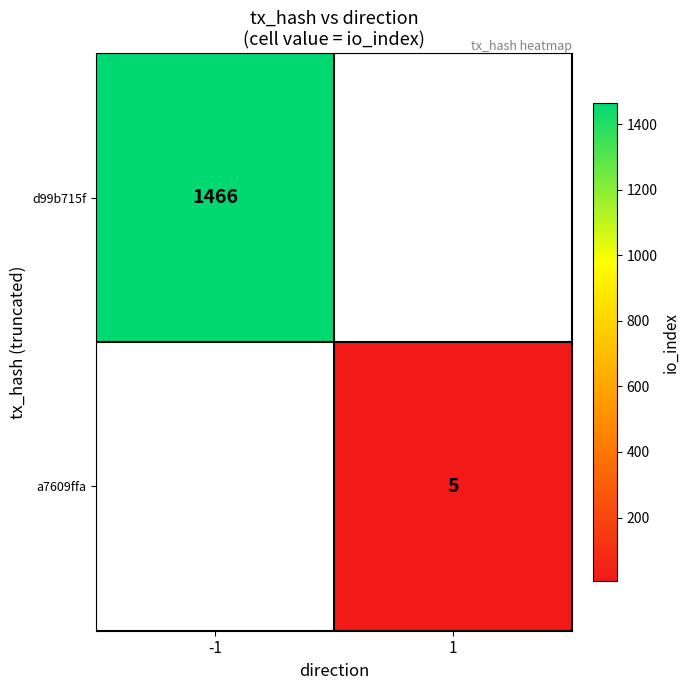

True or false: d99b715f has a value of 1466 at -1.

True